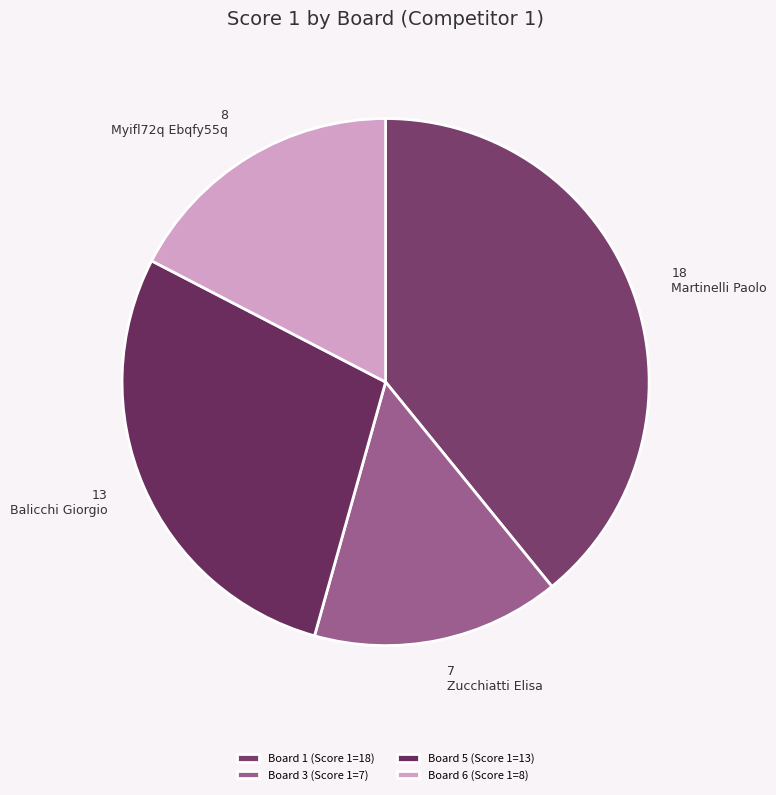

How many slices are in this pie chart?

4